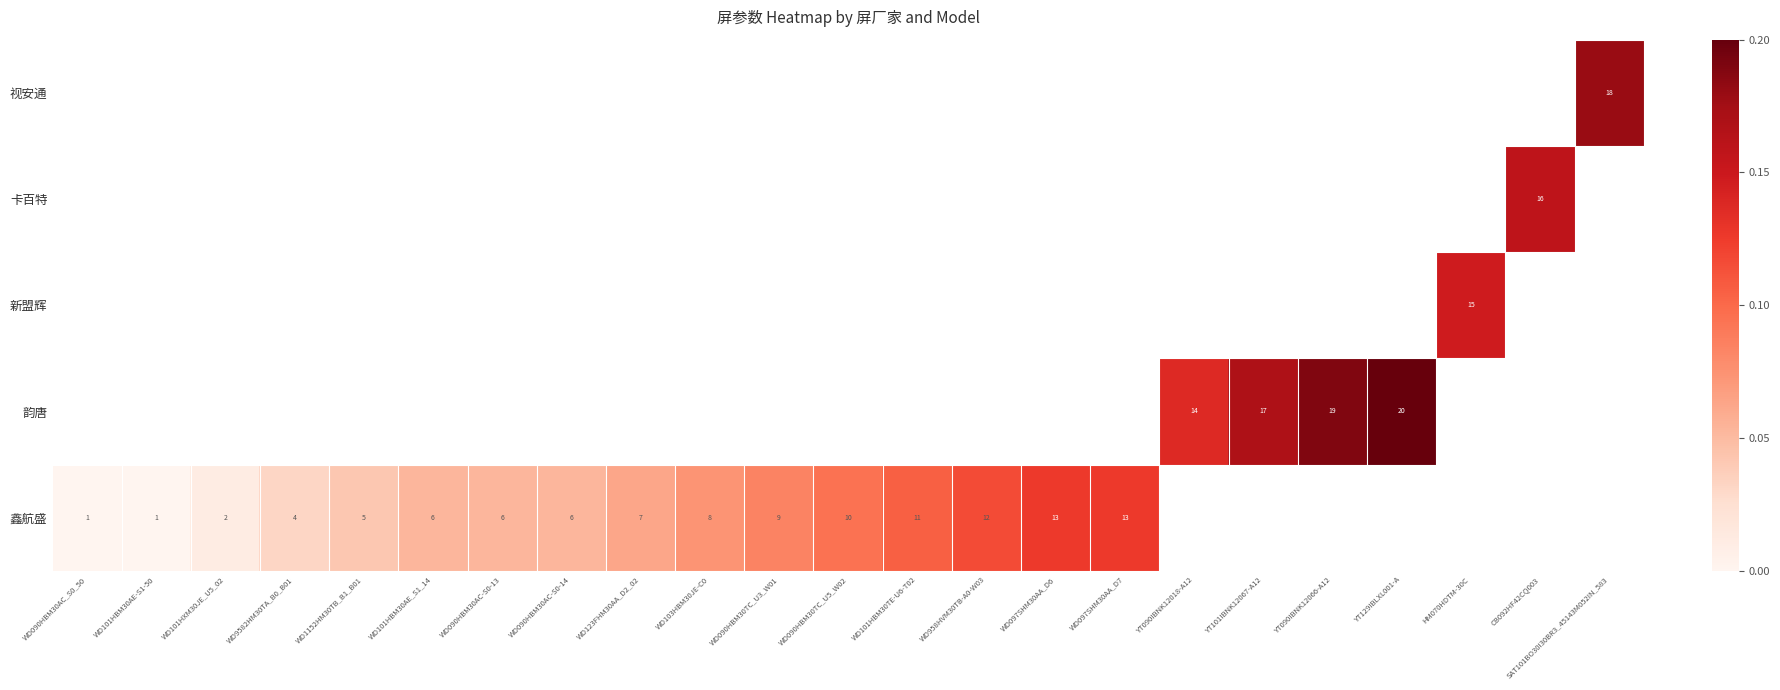

Is it true that 视安通 equals 12 at SAT101BO30I30BR3_45143M052IN_583?

False